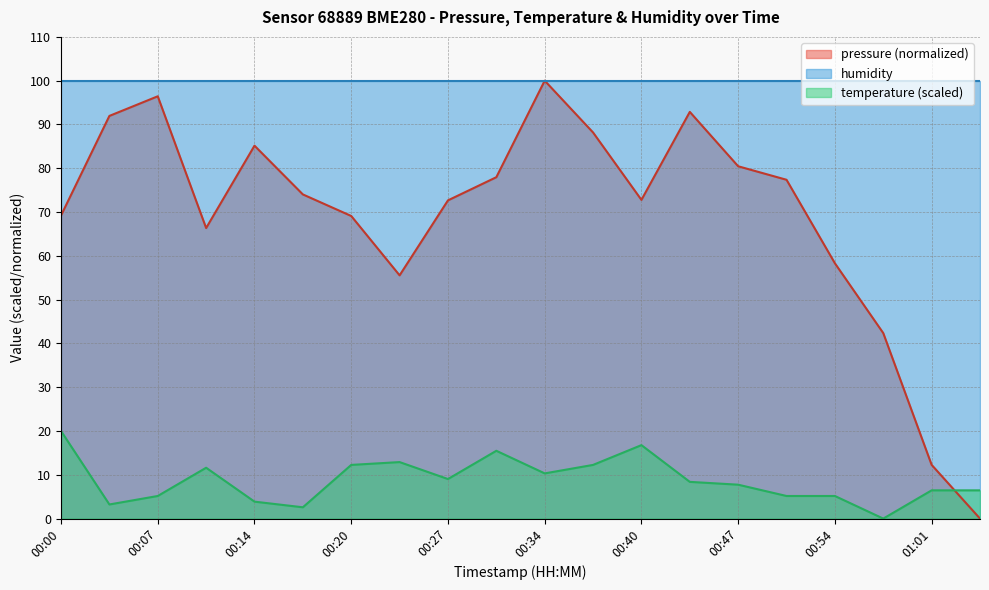

What is the difference between the temperature values at 00:34 and 00:10?

1.3